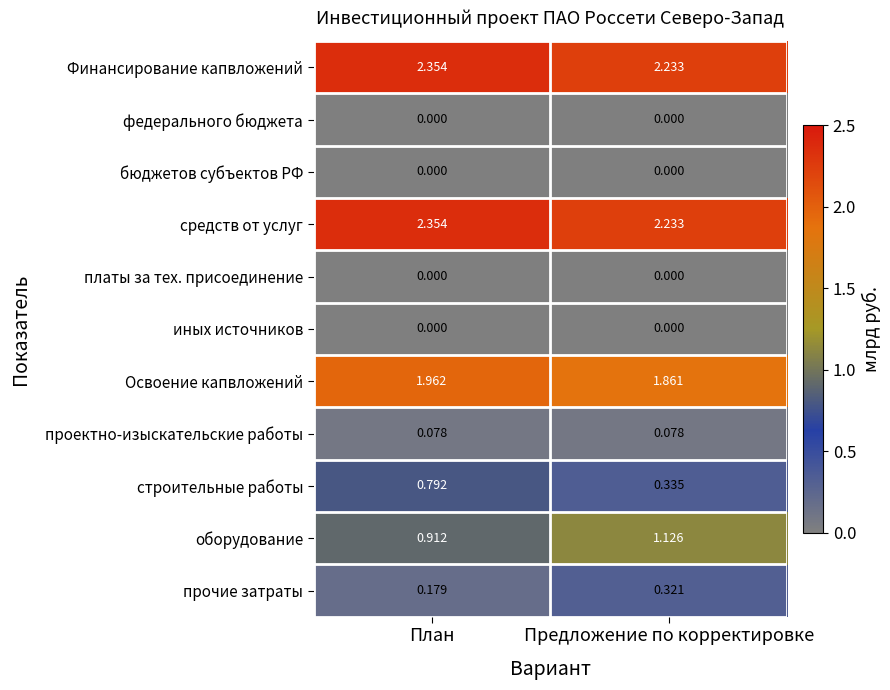

At which label is оборудование closest to 1?

План